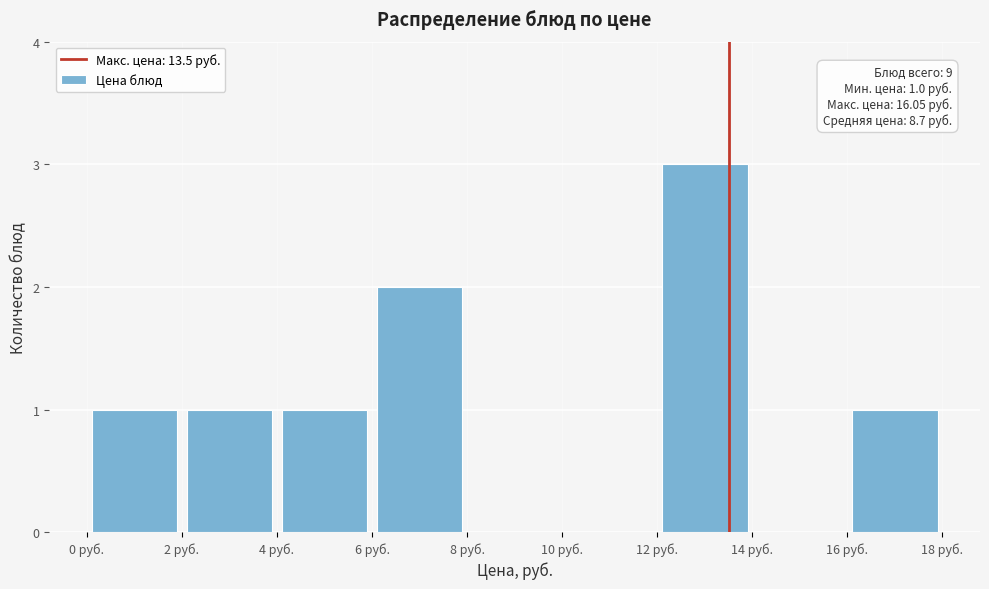

Over which range of the x-axis is the bar tallest?

12 to 14